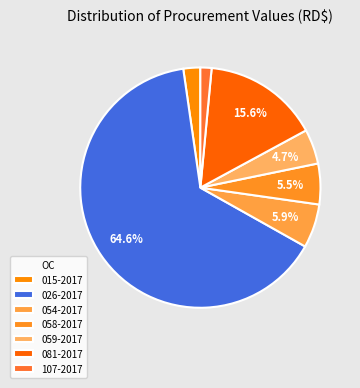

Count the number of slices in the pie.

7